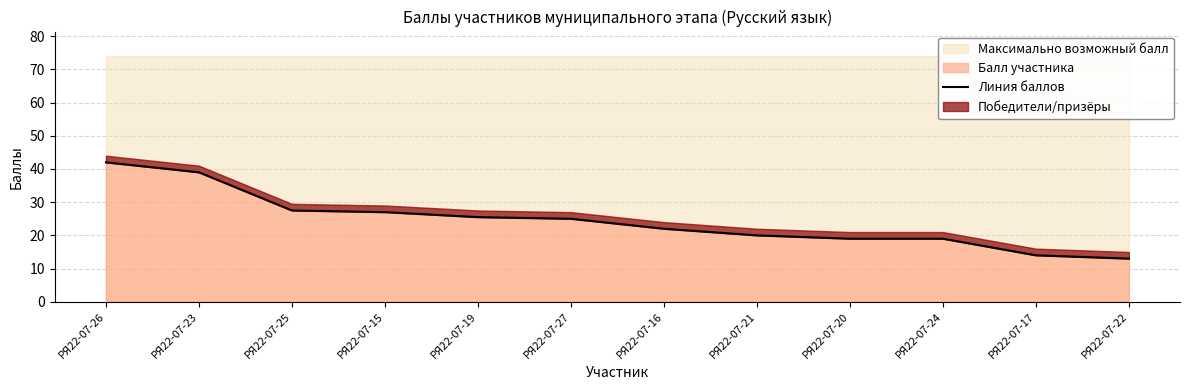

Reading left to right, transcribe all the data shown in this chart.

42.0	39.0	27.5	27.0	25.5	25.0	22.0	20.0	19.0	19.0	14.0	13.0